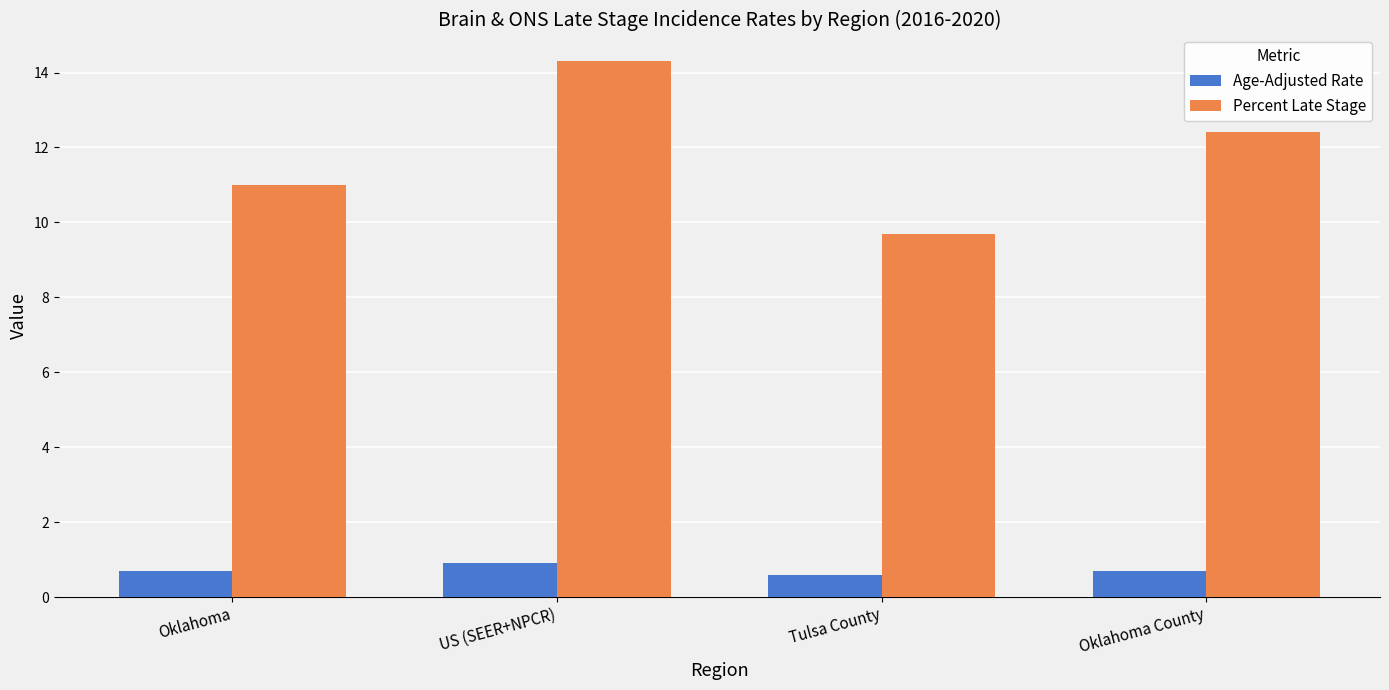

At which category does the chart reach its peak across all series?

US (SEER+NPCR)